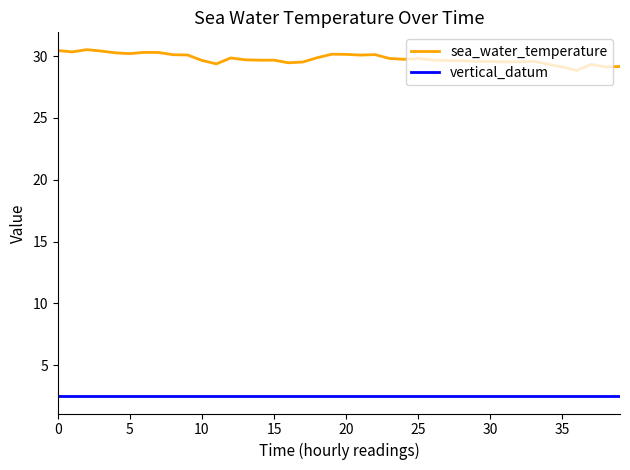

Which series has the largest total across all categories?

sea_water_temperature